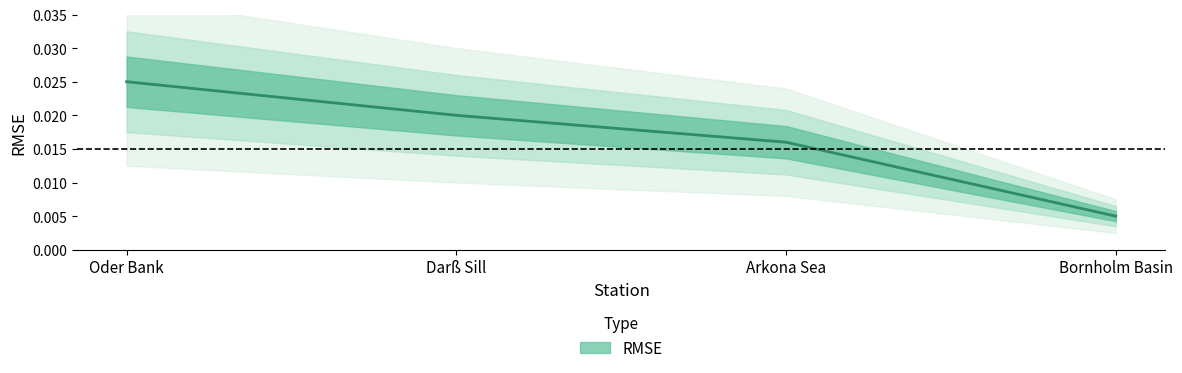

Which has a higher value, Oder Bank or Arkona Sea?

Oder Bank